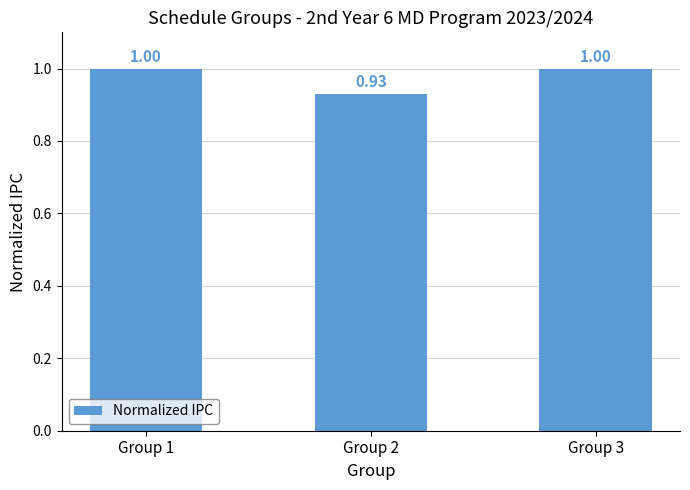

Which has a higher value, Group 1 or Group 2?

Group 1